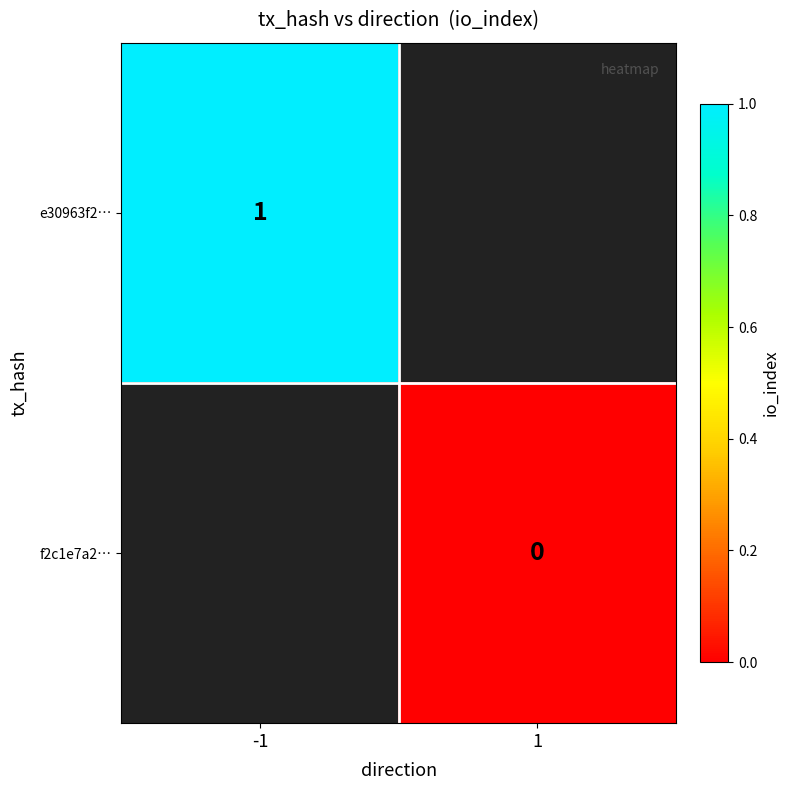

True or false: e30963f2… has a value of 0 at -1.

False